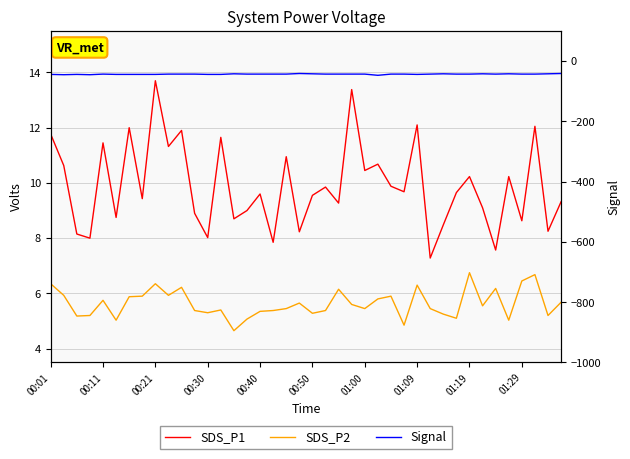

True or false: SDS_P1 and Signal intersect in this chart.

False